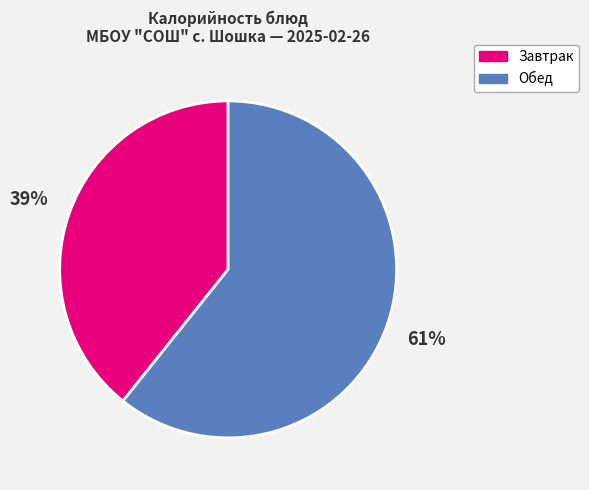

Is it true that Обед is 49% of the pie?

False